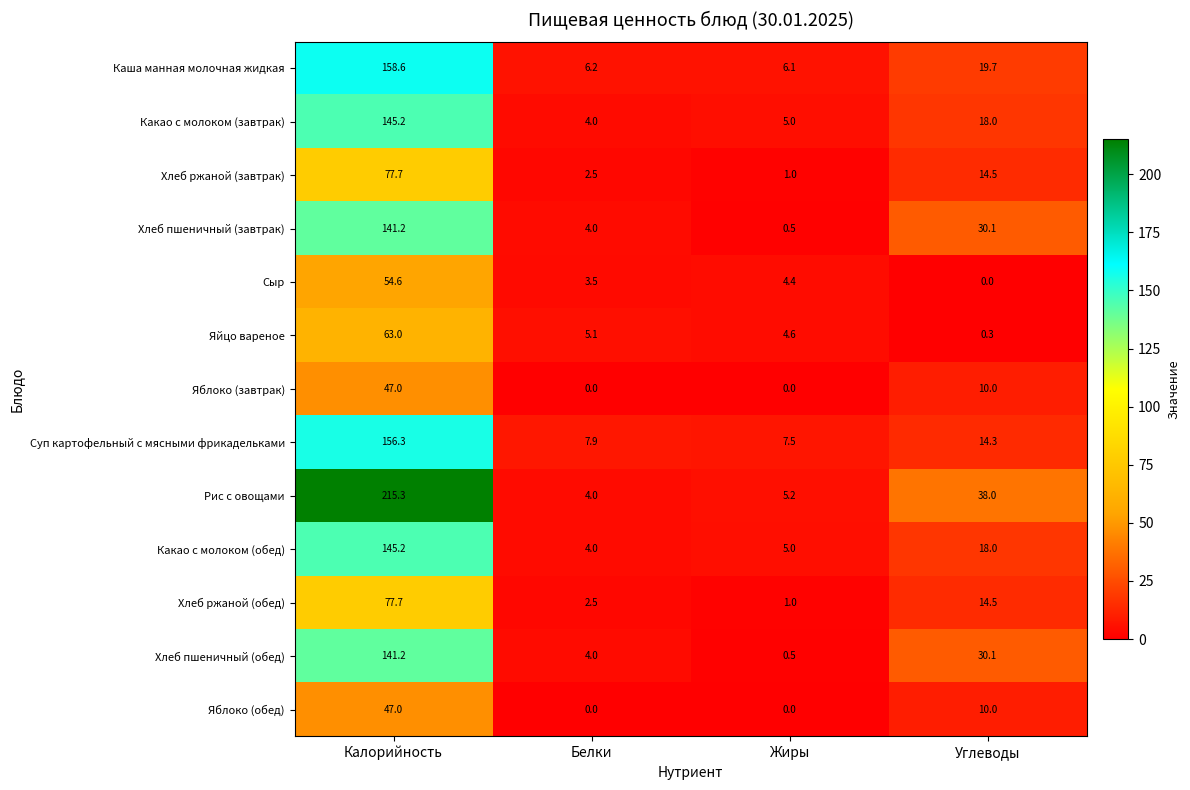

Where is Суп картофельный с мясными фрикадельками nearest to the value 81?

Углеводы